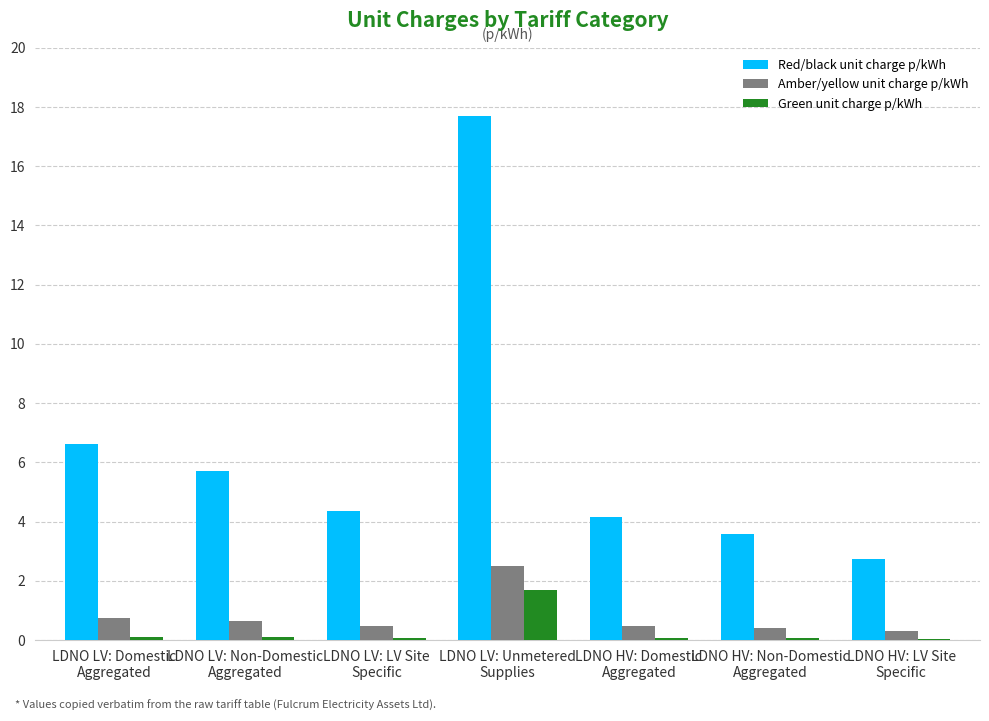

Which category has the highest value in the Red/black unit charge p/kWh series?

LDNO LV: Unmetered
Supplies